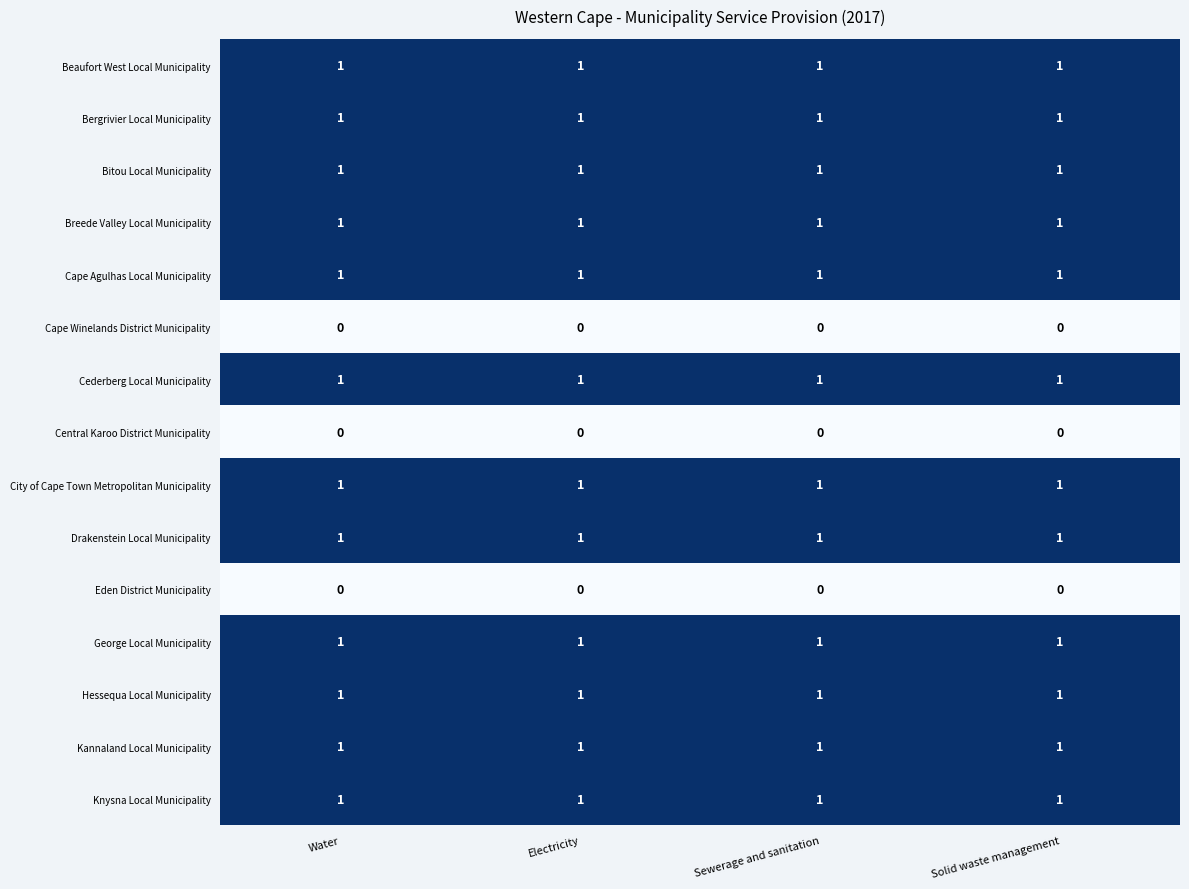

Is it true that Cederberg Local Municipality equals 2 at Electricity?

False